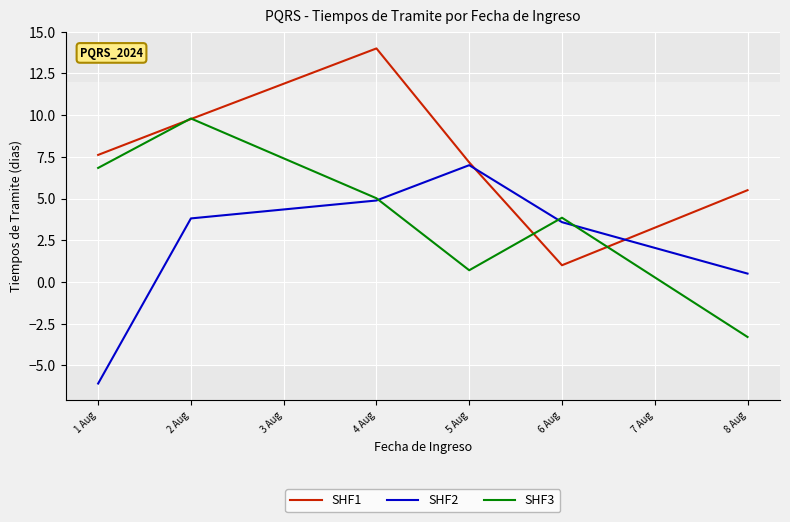

List the series in order of their overall mean, highest first.

SHF1, SHF3, SHF2